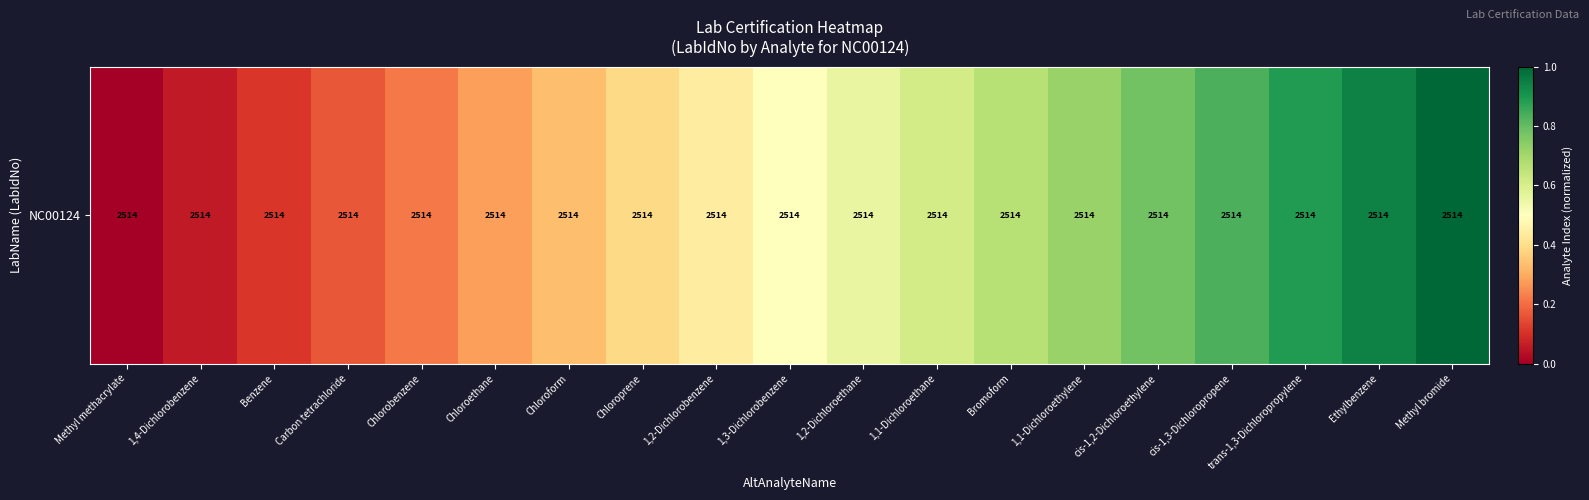

List the labels in order of value, largest first.

Methyl bromide, Ethylbenzene, trans-1,3-Dichloropropylene, cis-1,3-Dichloropropene, cis-1,2-Dichloroethylene, 1,1-Dichloroethylene, Bromoform, 1,1-Dichloroethane, 1,2-Dichloroethane, 1,3-Dichlorobenzene, 1,2-Dichlorobenzene, Chloroprene, Chloroform, Chloroethane, Chlorobenzene, Carbon tetrachloride, Benzene, 1,4-Dichlorobenzene, Methyl methacrylate